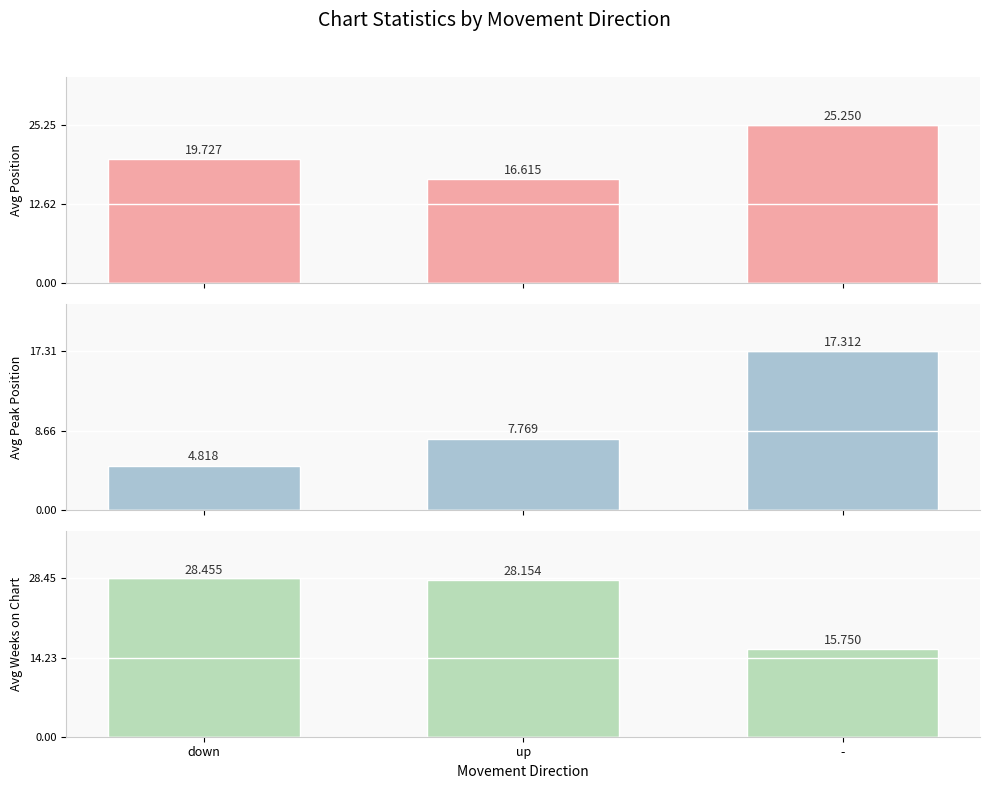

What is the smallest value displayed?

4.8